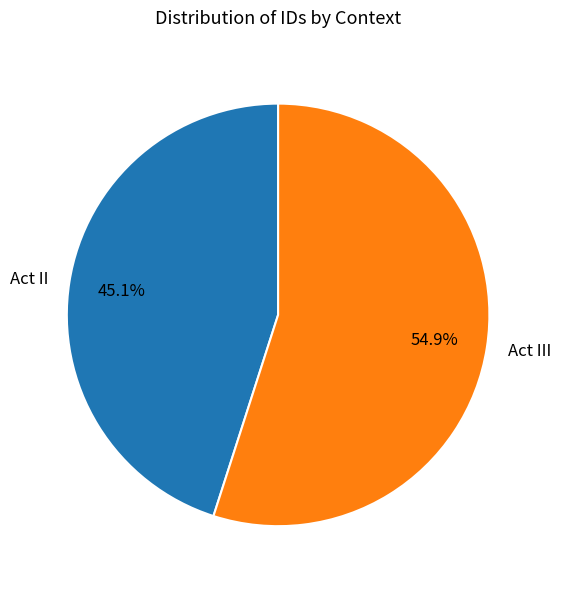

What is the largest slice in the pie chart?

Act III